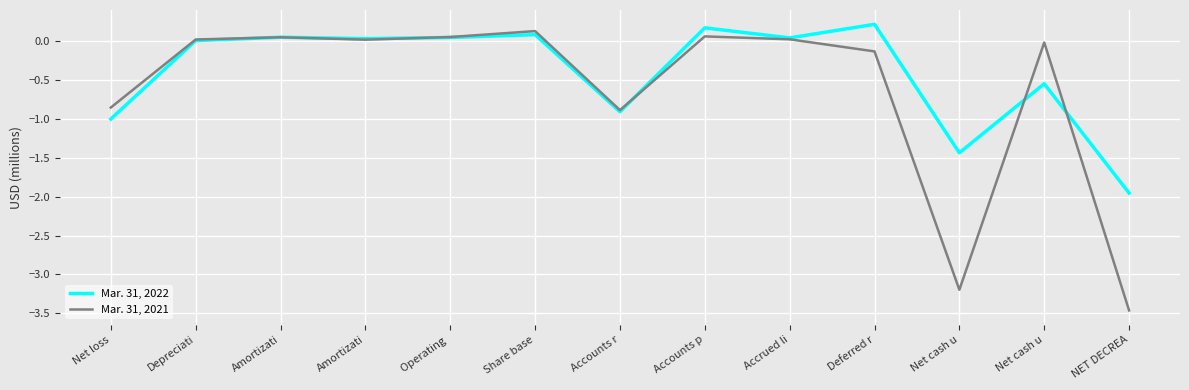

Which series has the largest range (max minus min)?

Mar. 31, 2021